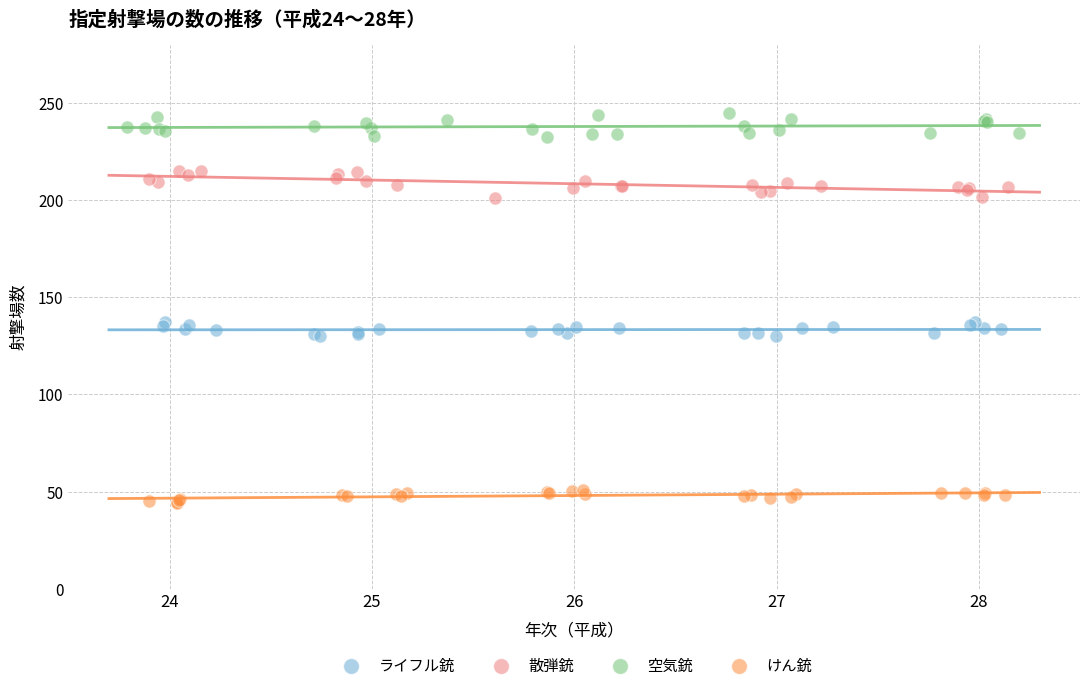

Which series reaches the maximum Y coordinate?

空気銃